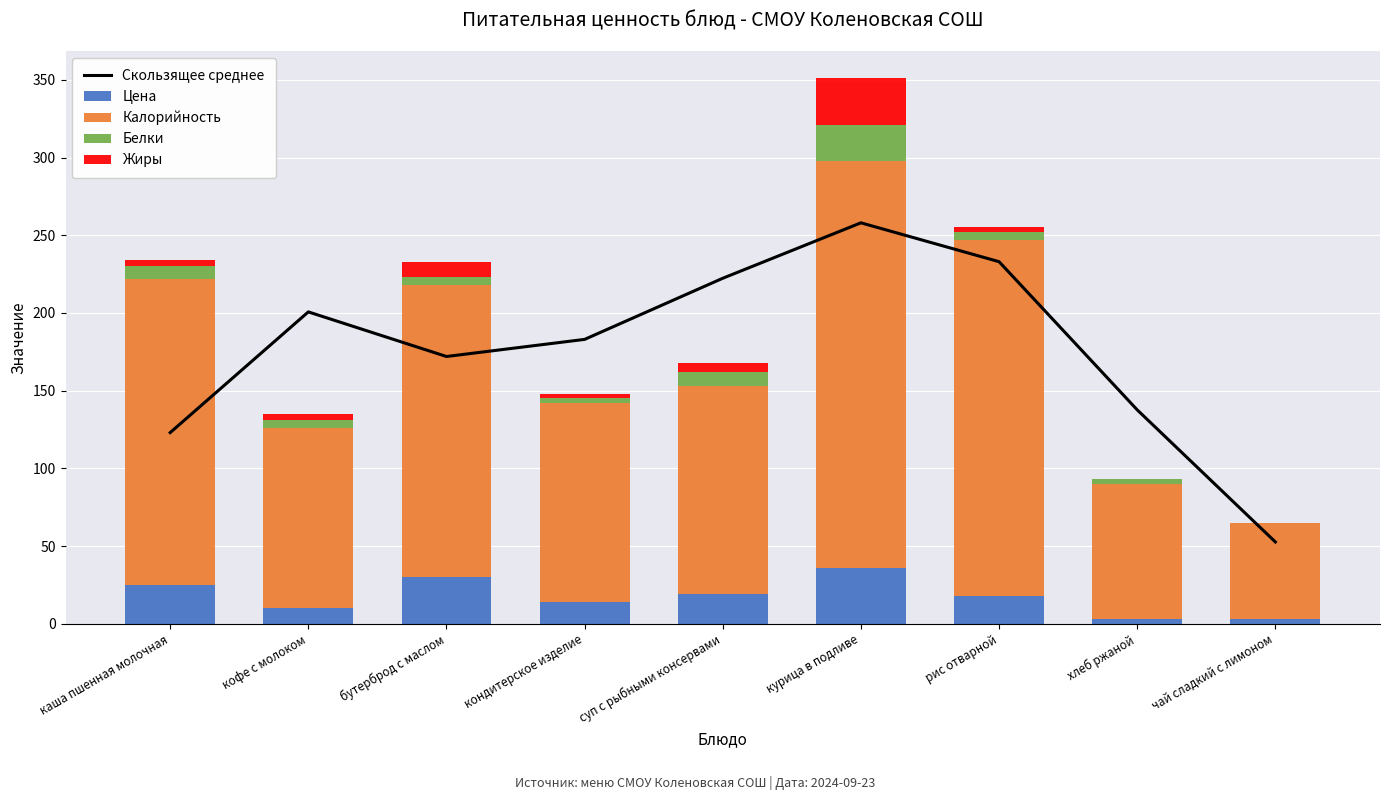

Which series has the largest total across all categories?

Скользящее среднее